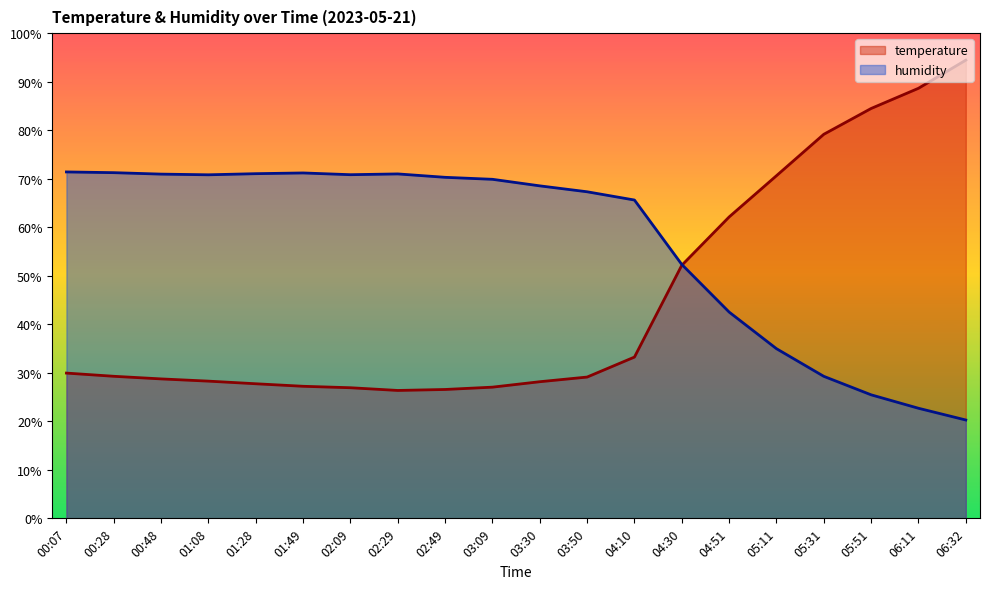

What is the label of the 6th point from the left?

01:49